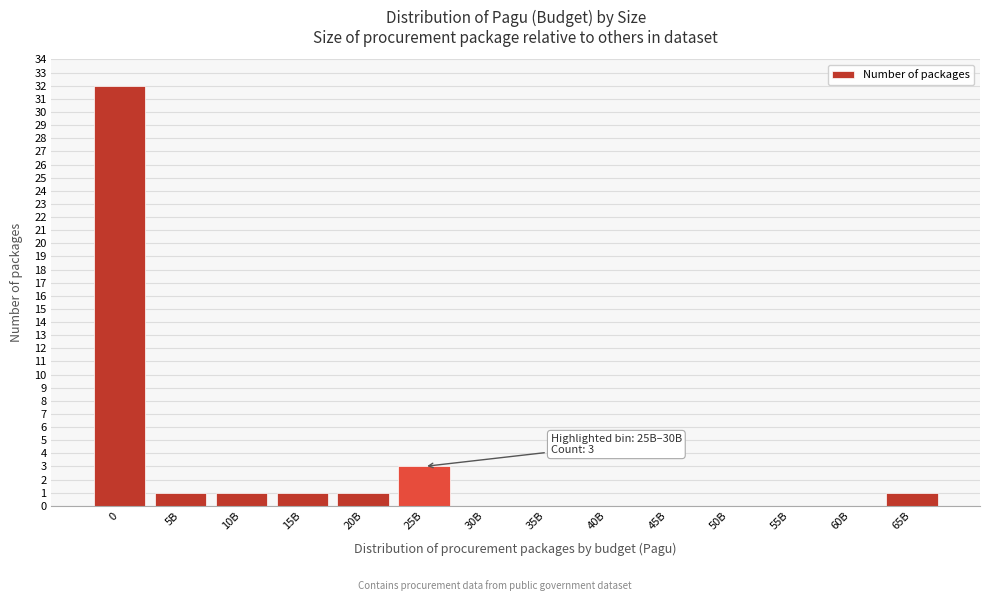

Reading left to right, extract all data points from this chart.

0=32	5B=1	10B=1	15B=1	20B=1	25B=3	30B=0	35B=0	40B=0	45B=0	50B=0	55B=0	60B=0	65B=1